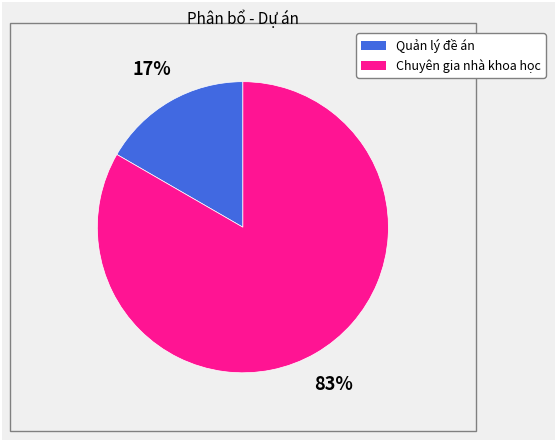

Do Chuyên gia nhà khoa học and Quản lý đề án together represent more than half of the pie?

Yes